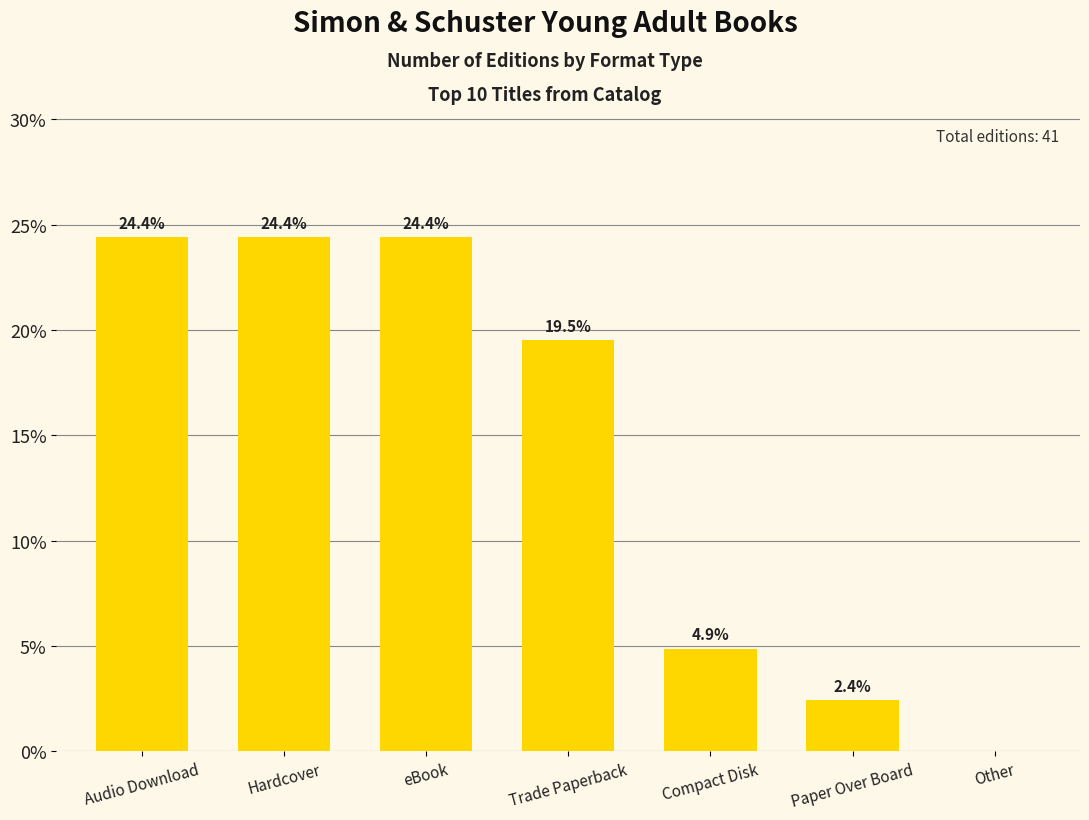

Is it true that the value at Other is -9.9?

False